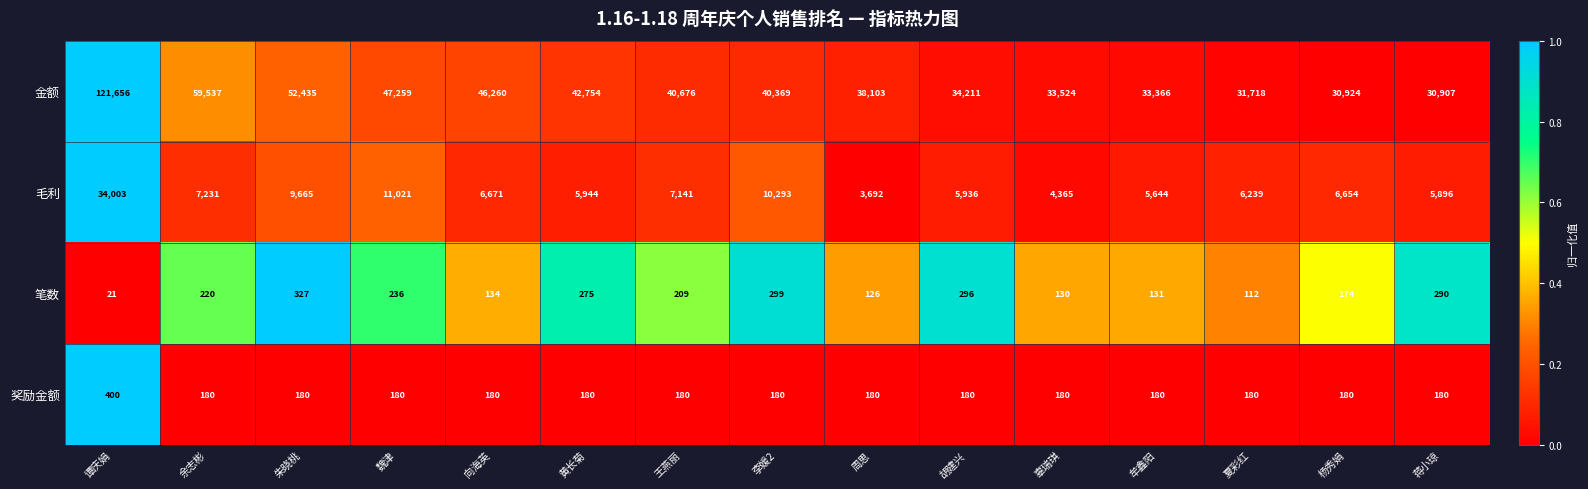

What is the average value of the 金额 series?

45580